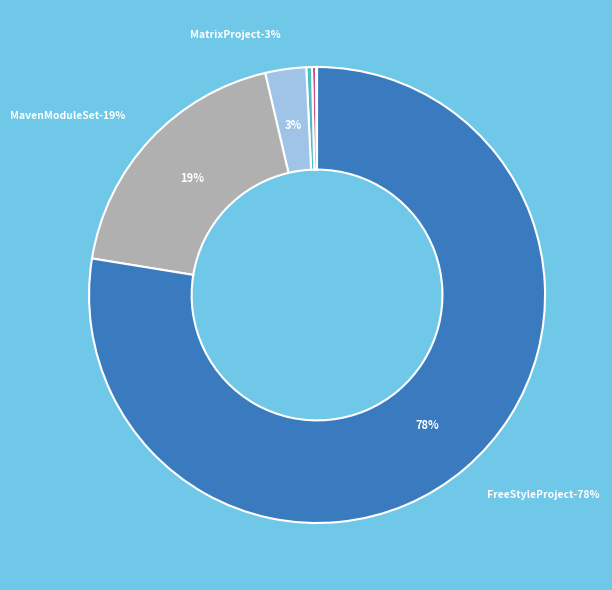

To the nearest percent, what is the difference between the hudson-maven-MavenModuleSet and hudson-model-ExternalJob slice percentages?

18%